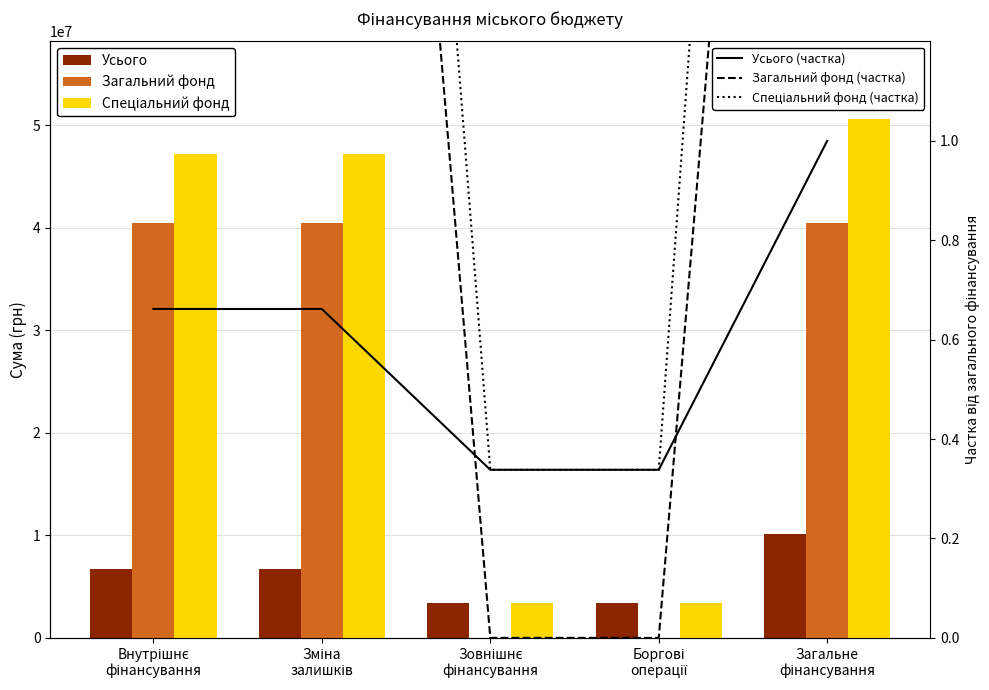

What is the value of the Спеціальний фонд (частка) bar at the 4th from the left?

0.3